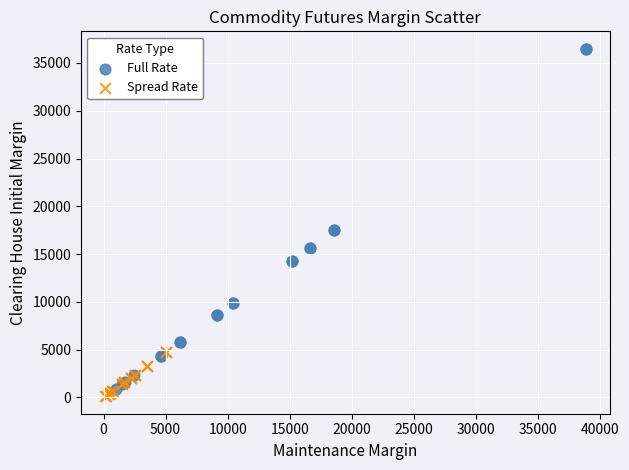

Which series has the widest spread of Y values?

Full Rate